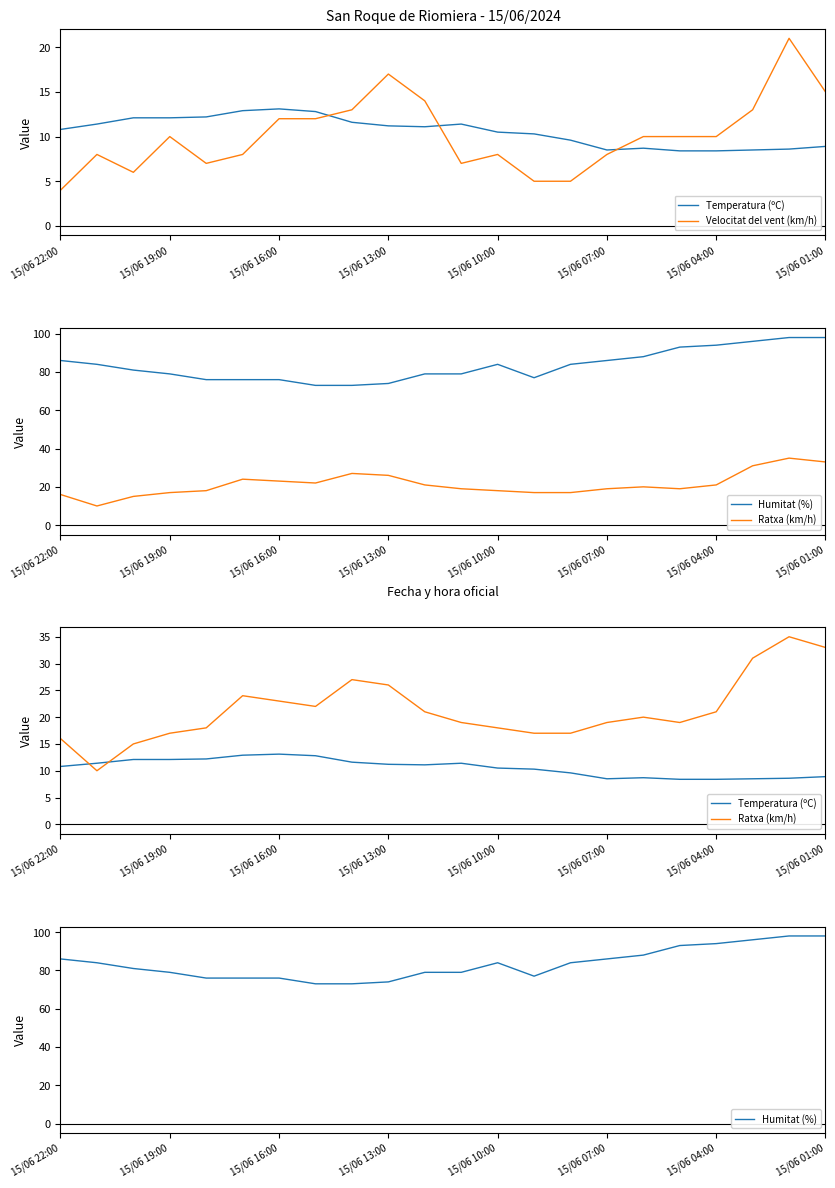

What are all the series names shown in the legend?

Temperatura (ºC), Velocitat del vent (km/h), Humitat (%), Ratxa (km/h)